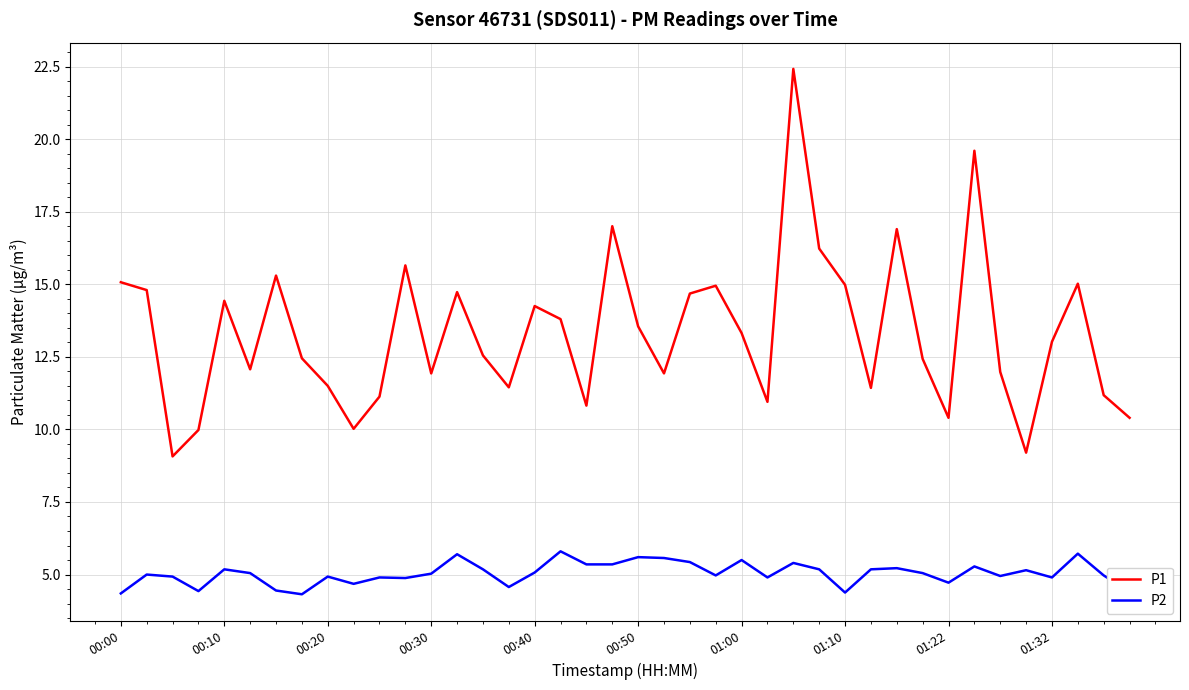

What is the maximum value for P1?

22.4